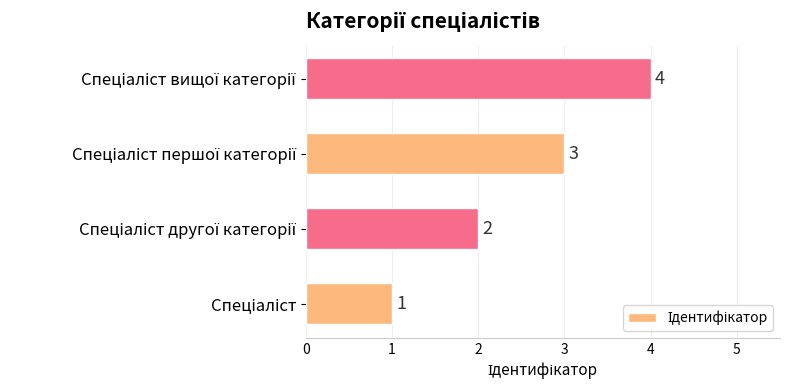

What is the maximum value shown in the chart?

4